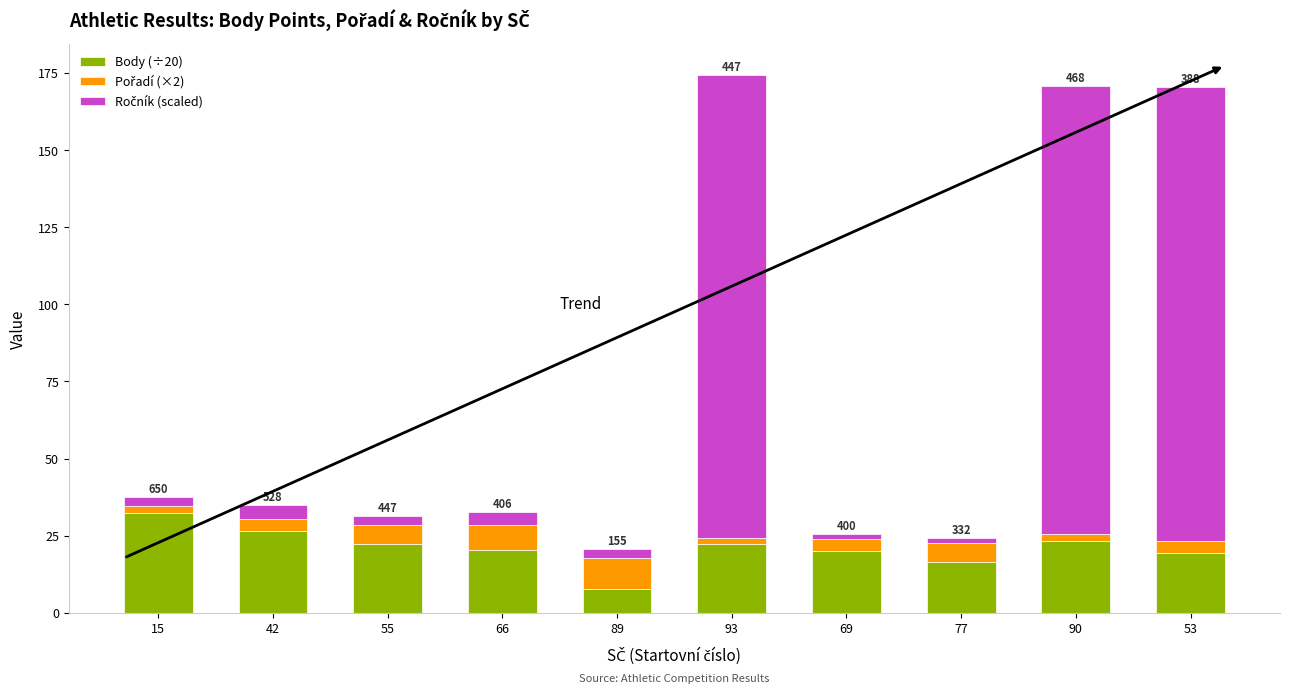

What is the total value across all series at 66?

32.8